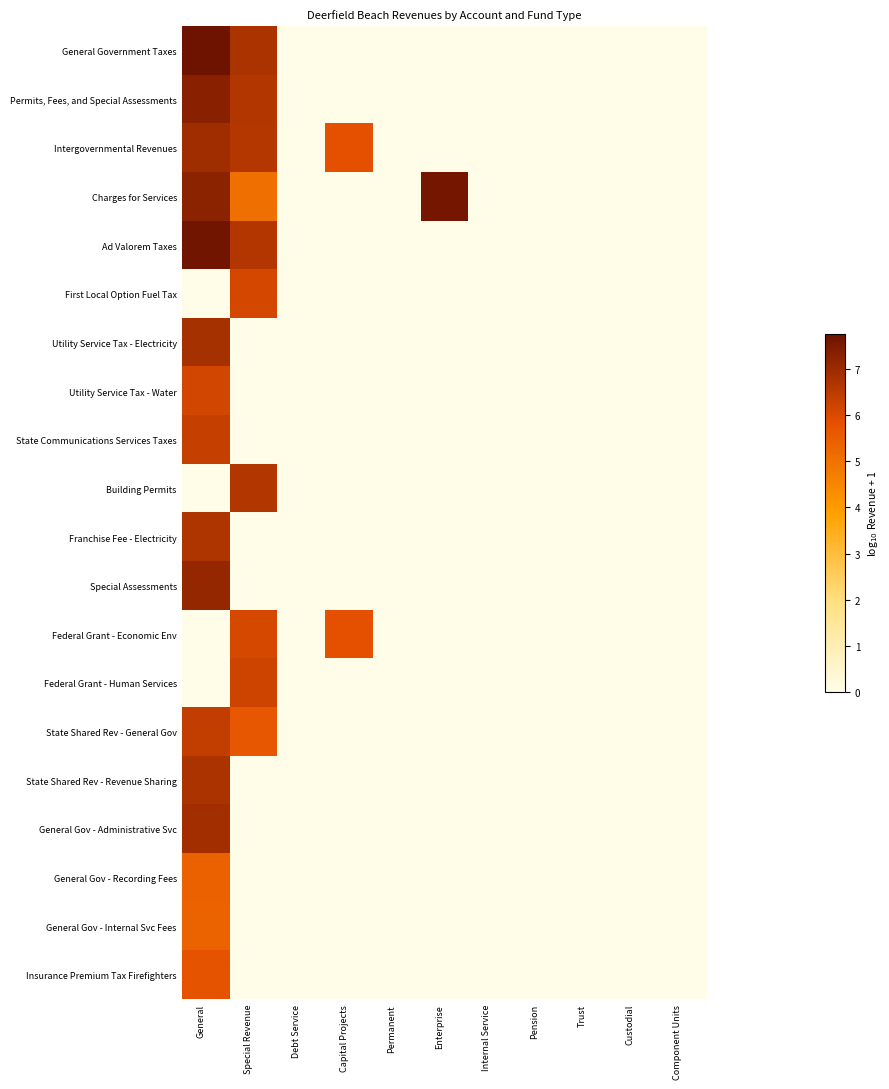

At Enterprise, list the series in order from largest to smallest.

Charges for Services, General Government Taxes, Permits, Fees, and Special Assessments, Intergovernmental Revenues, Ad Valorem Taxes, First Local Option Fuel Tax, Utility Service Tax - Electricity, Utility Service Tax - Water, State Communications Services Taxes, Building Permits, Franchise Fee - Electricity, Special Assessments, Federal Grant - Economic Env, Federal Grant - Human Services, State Shared Rev - General Gov, State Shared Rev - Revenue Sharing, General Gov - Administrative Svc, General Gov - Recording Fees, General Gov - Internal Svc Fees, Insurance Premium Tax Firefighters